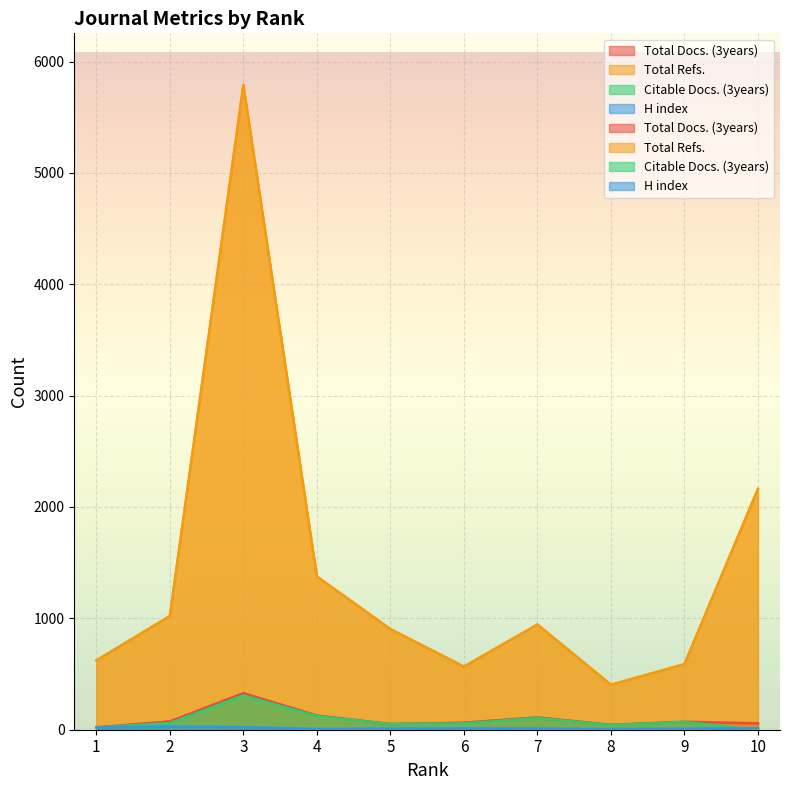

Reading left to right, transcribe all the data shown in this chart.

Total Docs. (3years): 1=21	2=74	3=328	4=127	5=51	6=63	7=110	8=44	9=71	10=57
Total Refs.: 1=623	2=1021	3=5790	4=1376	5=904	6=567	7=945	8=404	9=589	10=2163
Citable Docs. (3years): 1=21	2=59	3=307	4=122	5=51	6=56	7=105	8=42	9=69	10=0
H index: 1=23	2=29	3=24	4=7	5=10	6=12	7=10	8=6	9=9	10=13